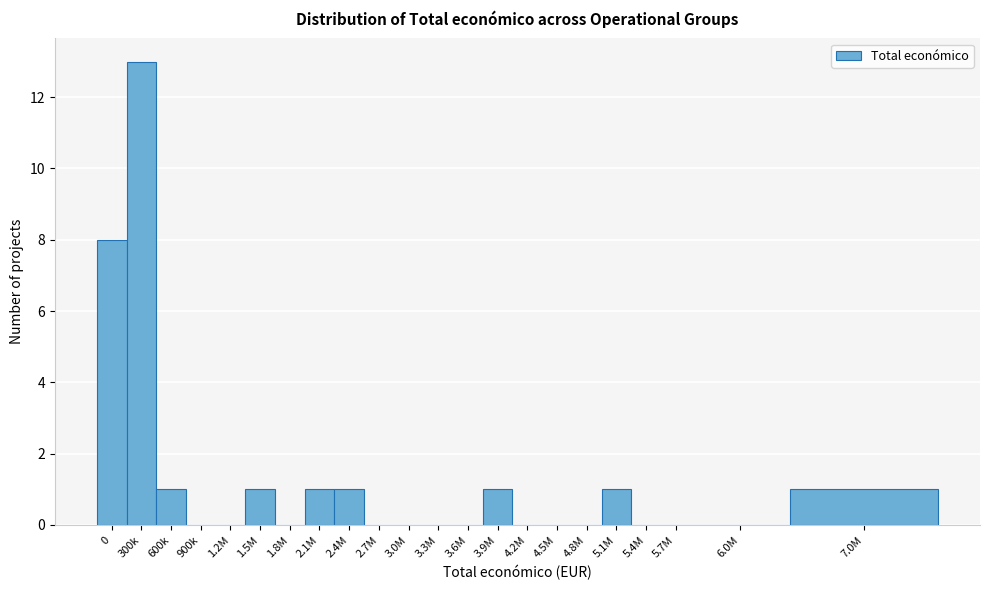

Reading left to right, extract all data points from this chart.

0=8	300k=13	600k=1	900k=0	1.2M=0	1.5M=1	1.8M=0	2.1M=1	2.4M=1	2.7M=0	3.0M=0	3.3M=0	3.6M=0	3.9M=1	4.2M=0	4.5M=0	4.8M=0	5.1M=1	5.4M=0	5.7M=0	6.0M=0	7.0M=1